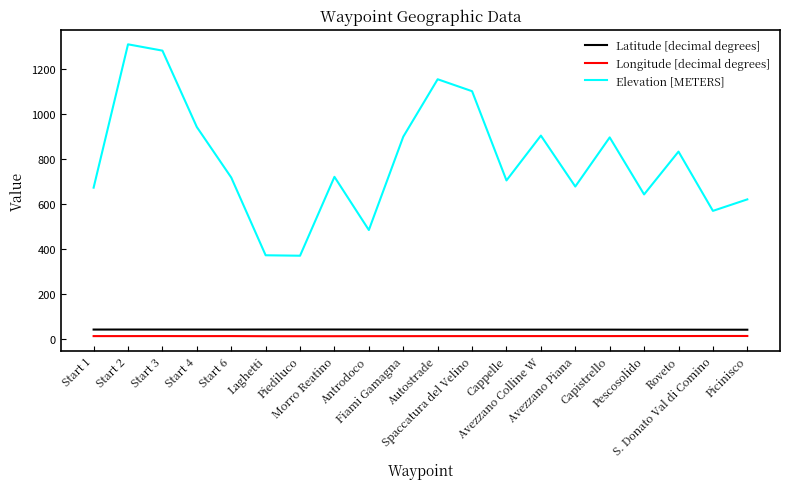

Which series has the largest total across all categories?

Elevation [METERS]